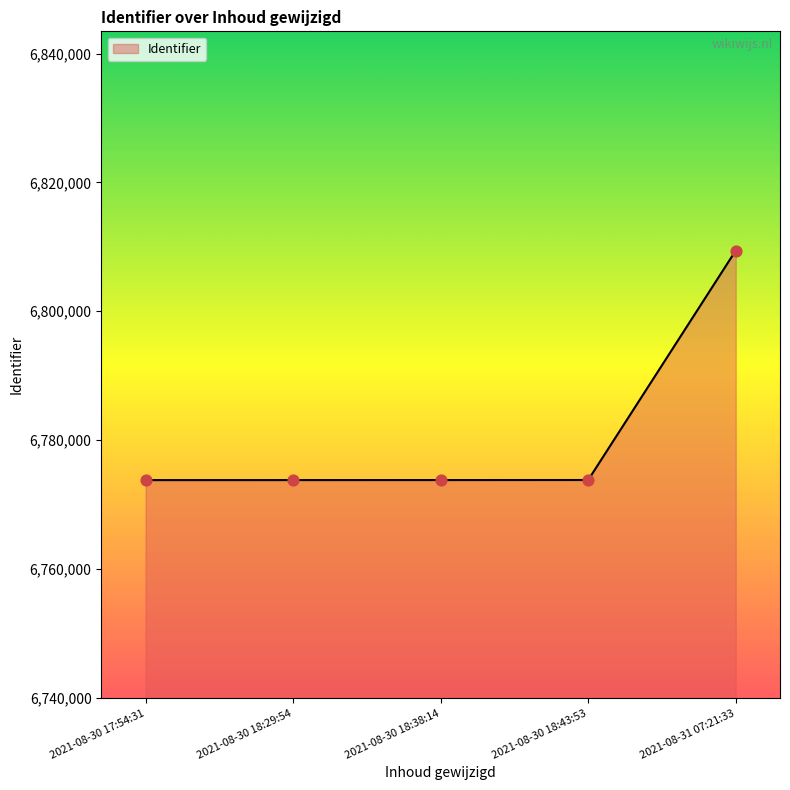

Between 2021-08-30 17:54:31 and 2021-08-31 07:21:33, which is larger?

2021-08-31 07:21:33